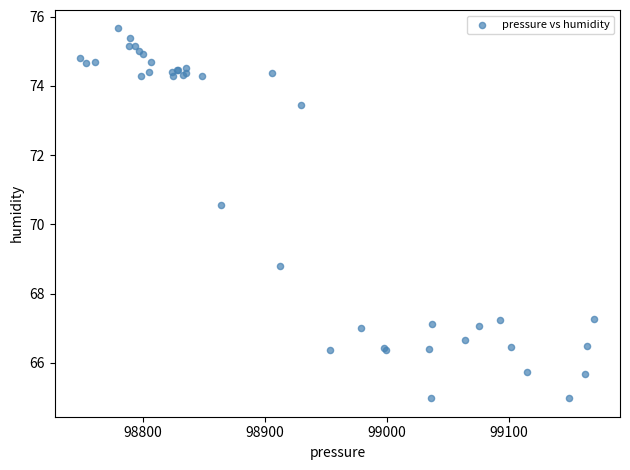

What Y value in the scatter plot is closest to 70?

70.6